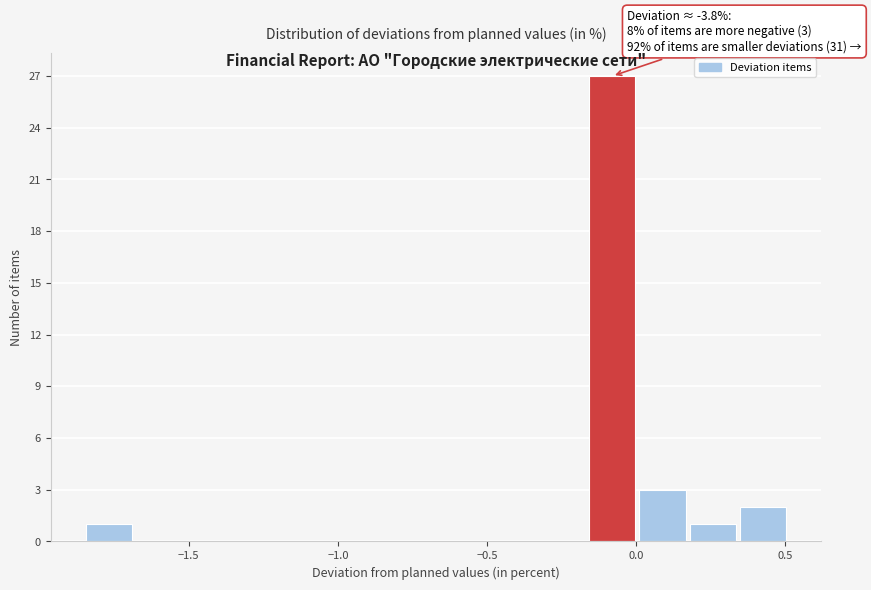

Around what value on the x-axis is the tallest bar? Give the approximate position of its centre, as read against the axis.

-0.10